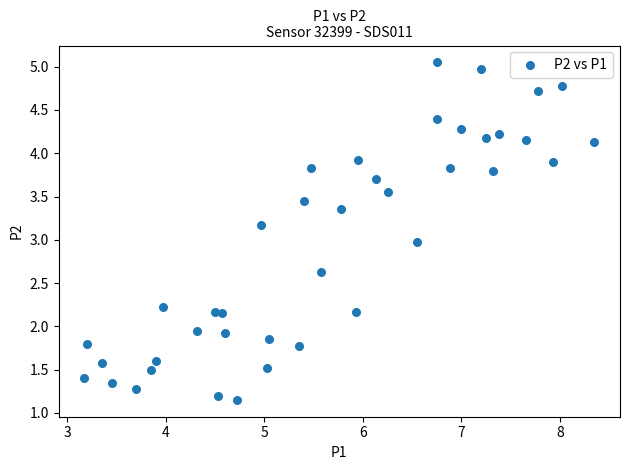

What is the range of X values (max minus min)?

5.2